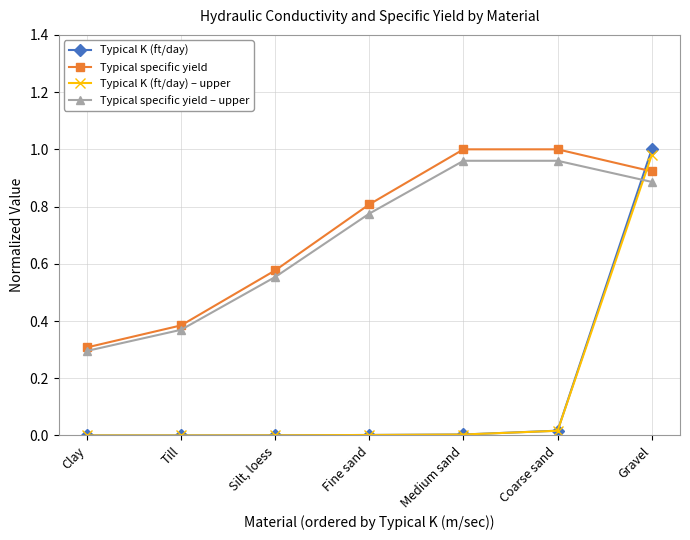

How many lines are shown in the chart?

4